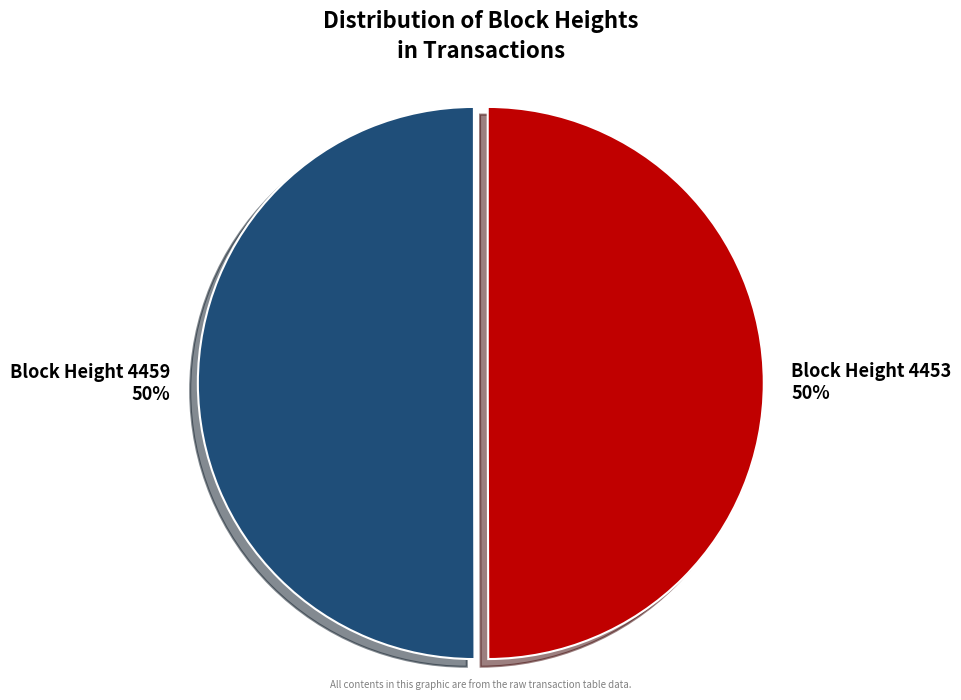

To the nearest percent, what is the average slice percentage?

50%